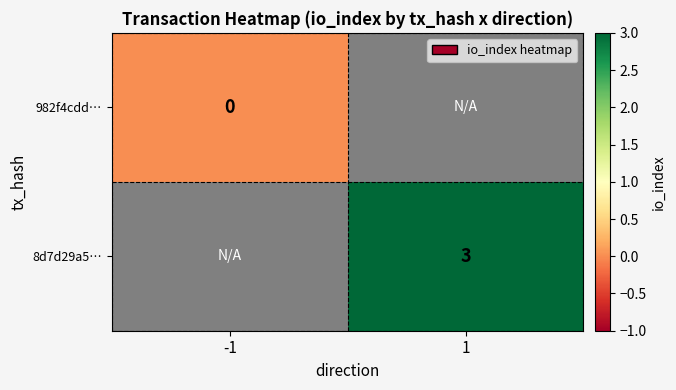

True or false: 8d7d29a5… has a value of 3 at 1.

True